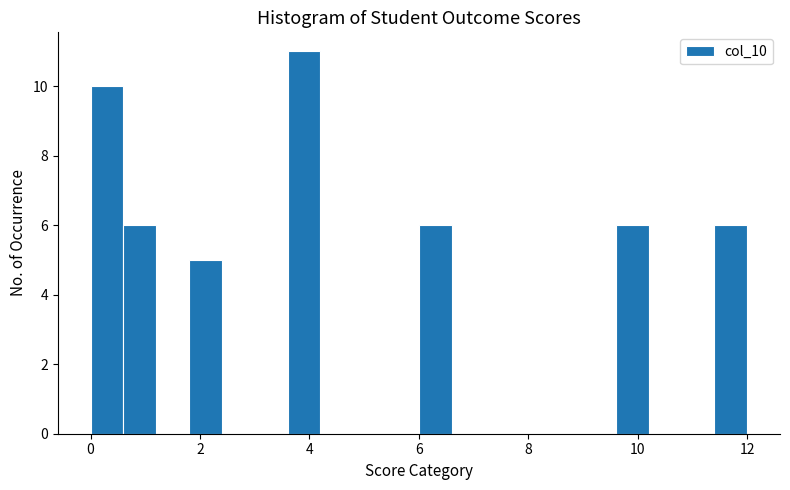

Read against the x-axis, roughly where is the centre of the tallest bar?

4.0